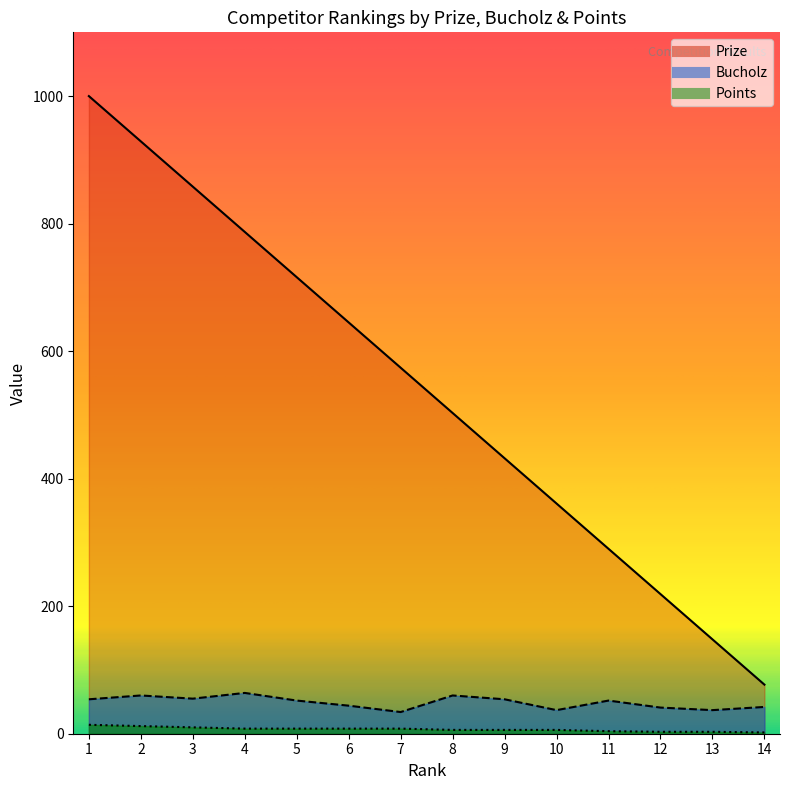

What is the difference between the Points values at 1 and 6?

6